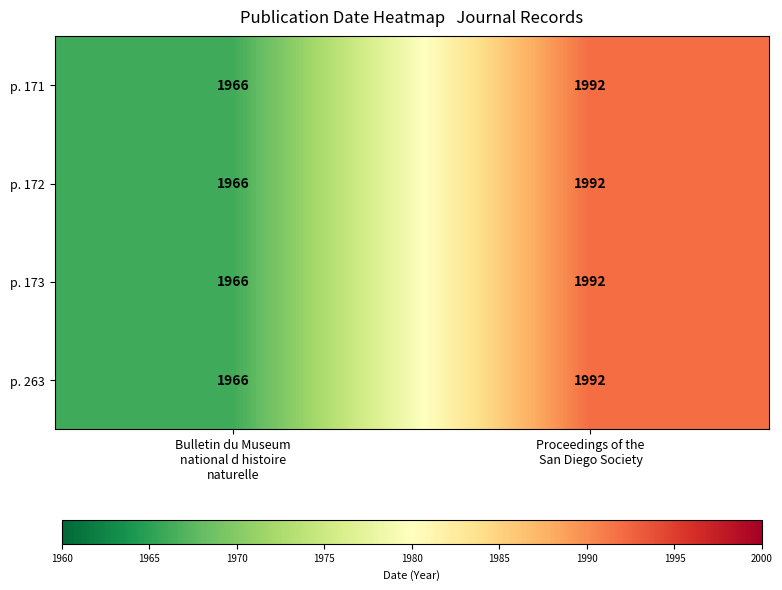

What is the sum of all p. 173 values?

3958